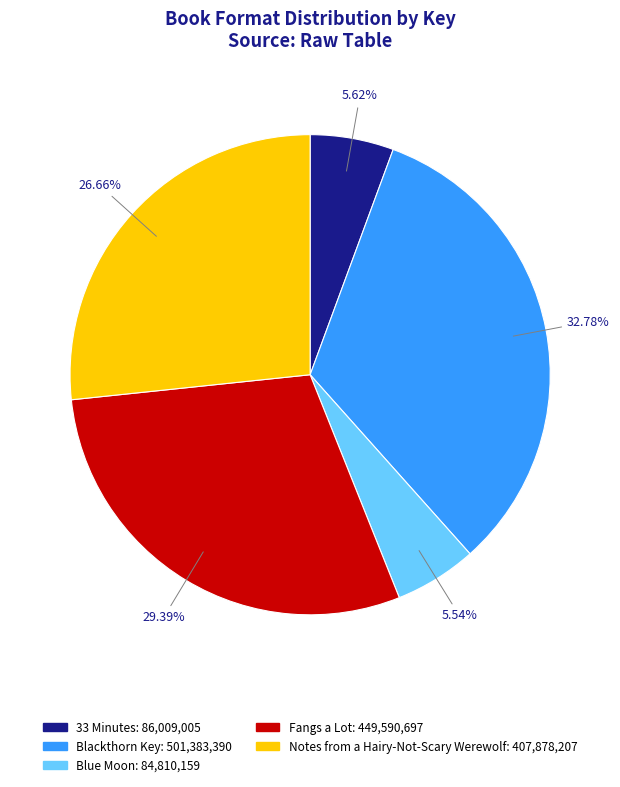

To the nearest percent, what portion does Blue Moon represent?

6%